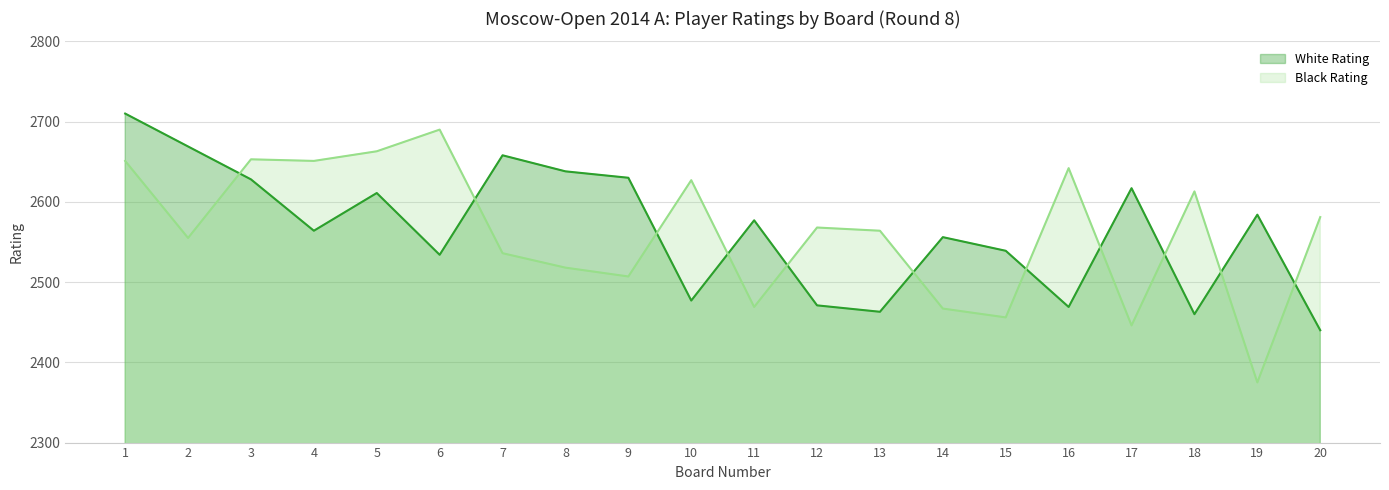

How many categories are shown in the chart?

20